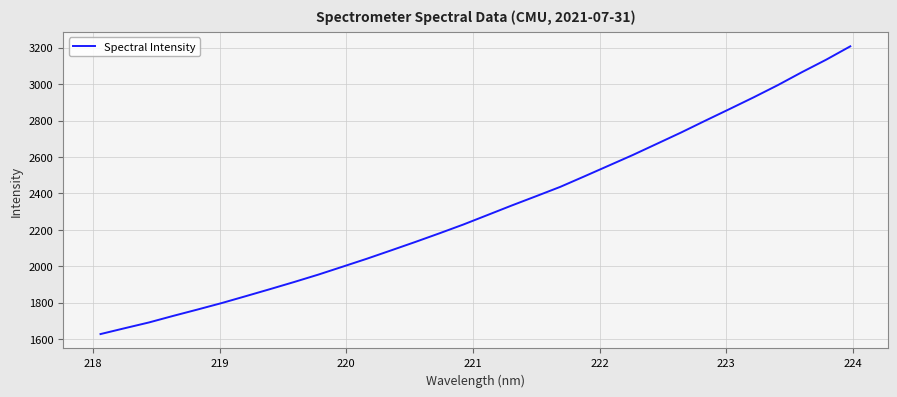

What is the maximum value shown in the chart?

3207.5